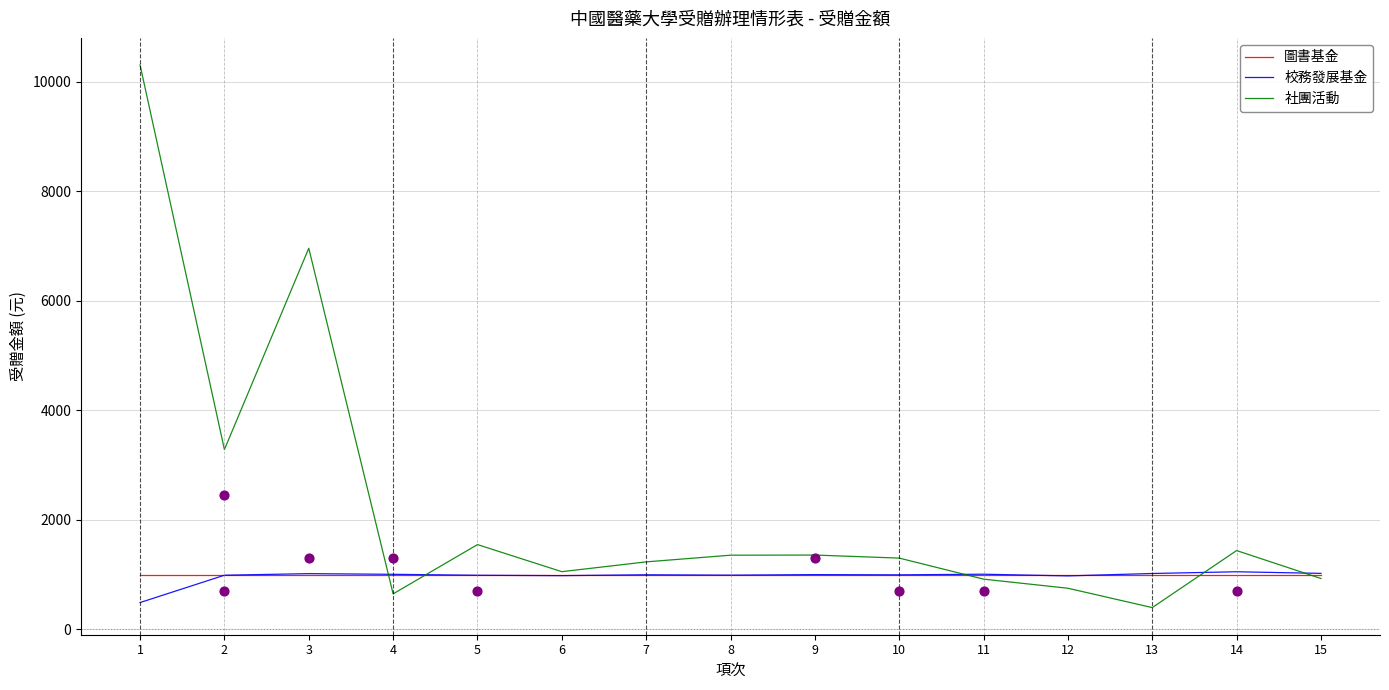

Which series has the largest total across all categories?

社團活動